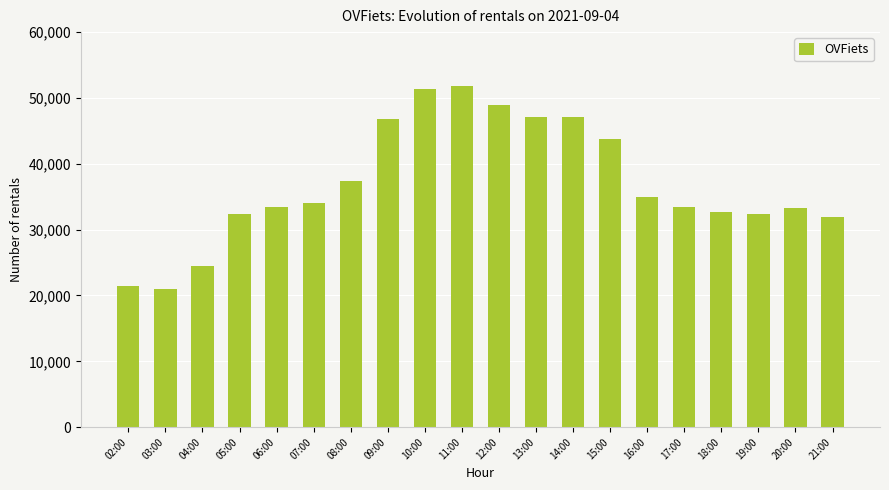

What is the label of the 14th bar from the right?

08:00